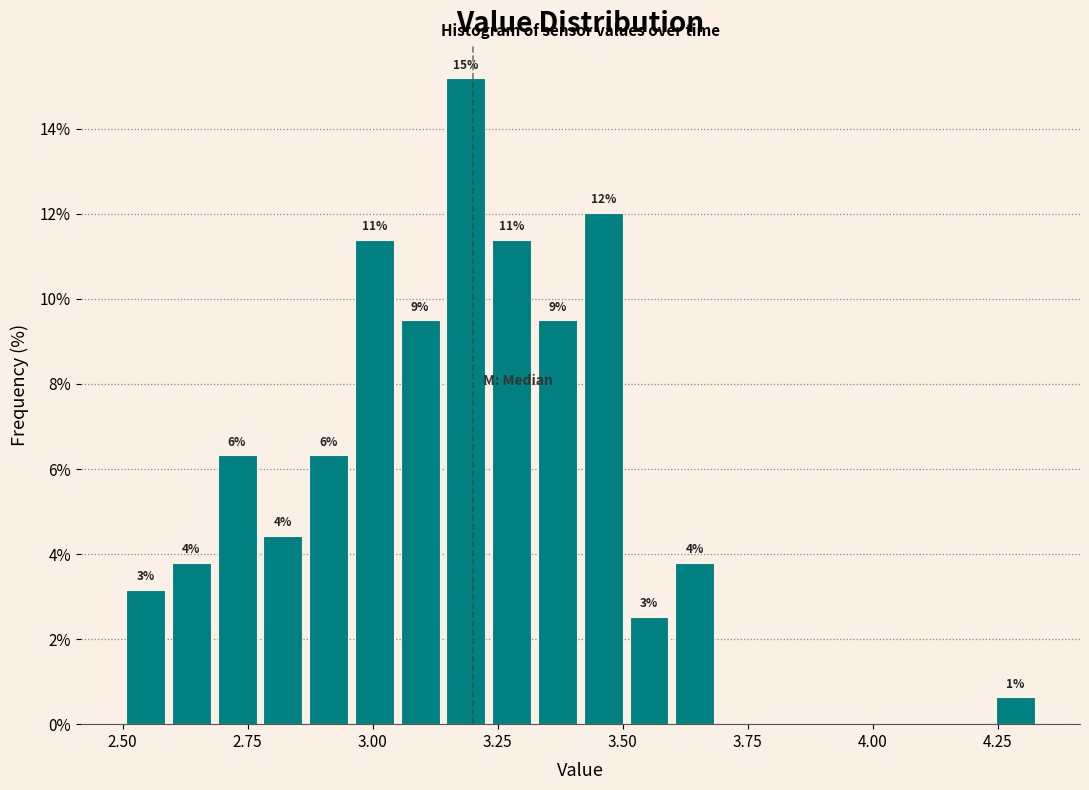

Around what value on the x-axis is the tallest bar? Give the approximate position of its centre, as read against the axis.

3.20